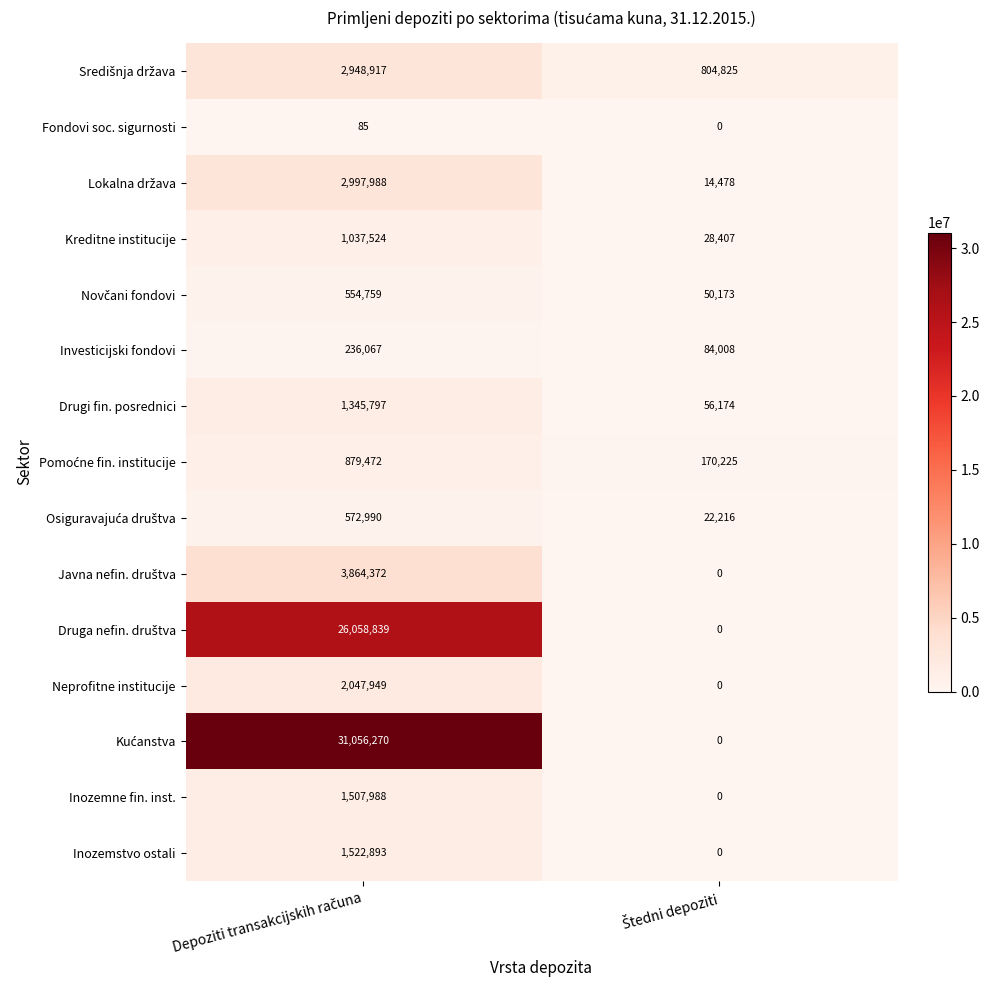

What is the difference between the maximum and minimum values in the Fondovi soc. sigurnosti series?

85